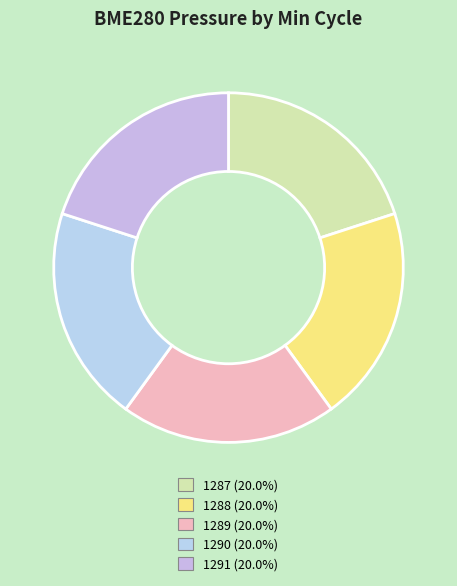

Between 1290 and 1289, which is larger?

1289